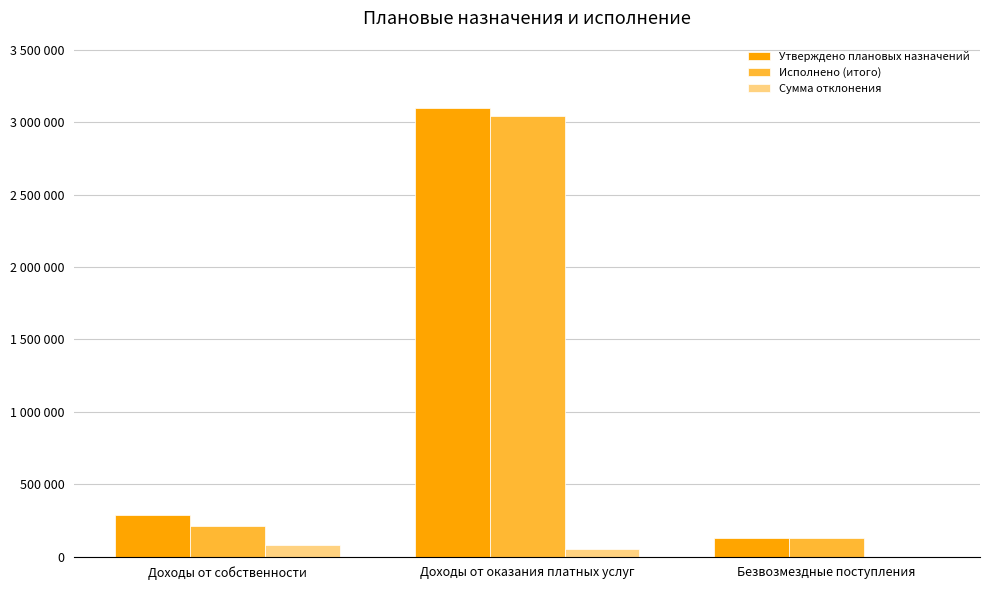

What are all the series names shown in the legend?

Утверждено плановых назначений, Исполнено (итого), Сумма отклонения